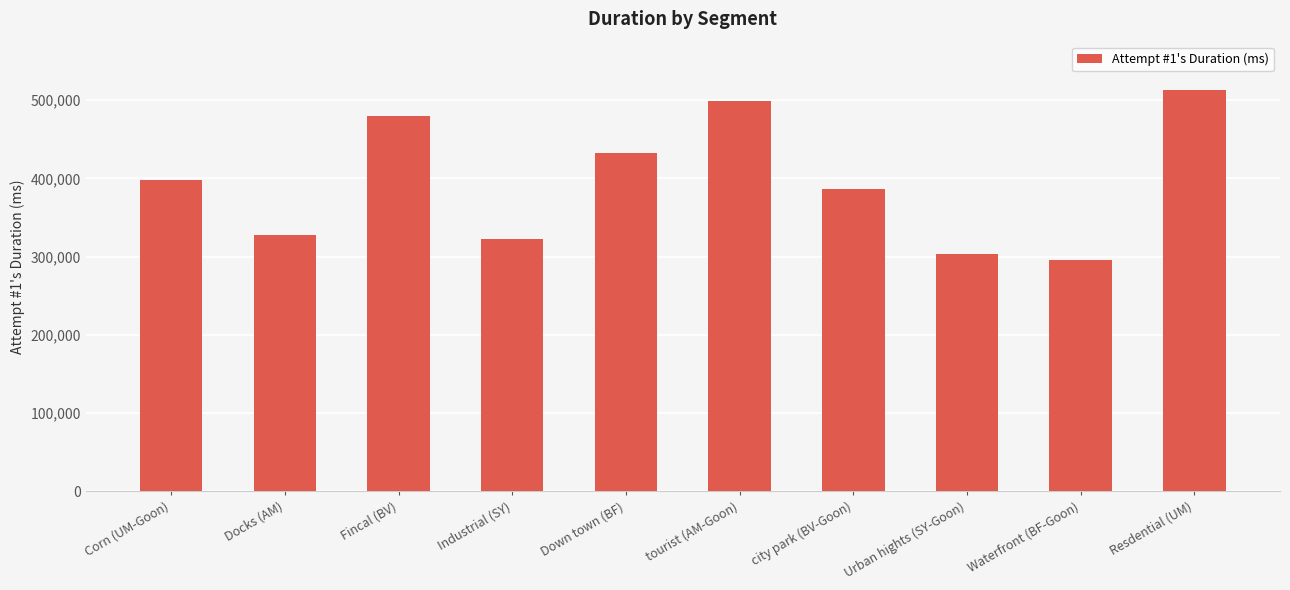

How many categories are shown in the chart?

10